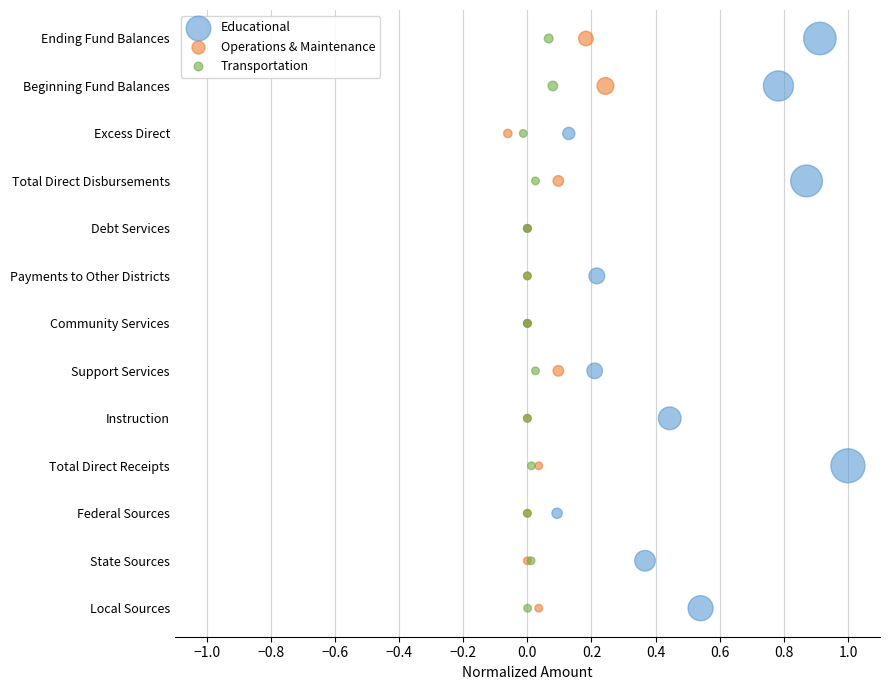

What are all the series names shown in the legend?

Educational, Operations & Maintenance, Transportation